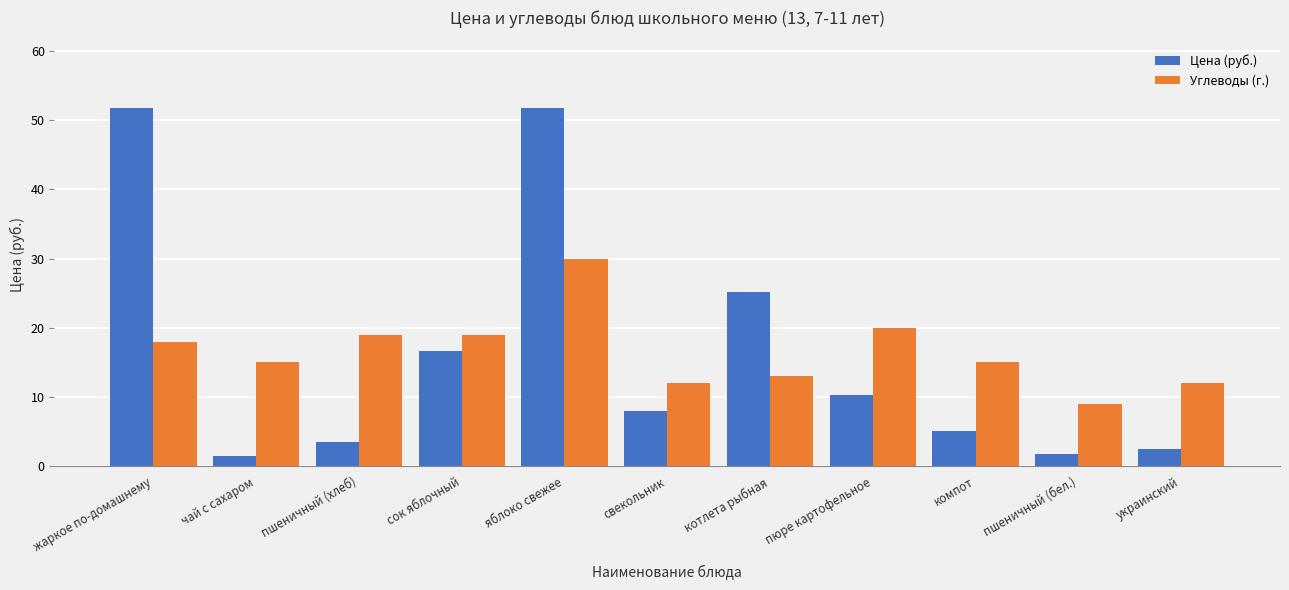

What is the difference between the highest and lowest values at пюре картофельное?

9.7